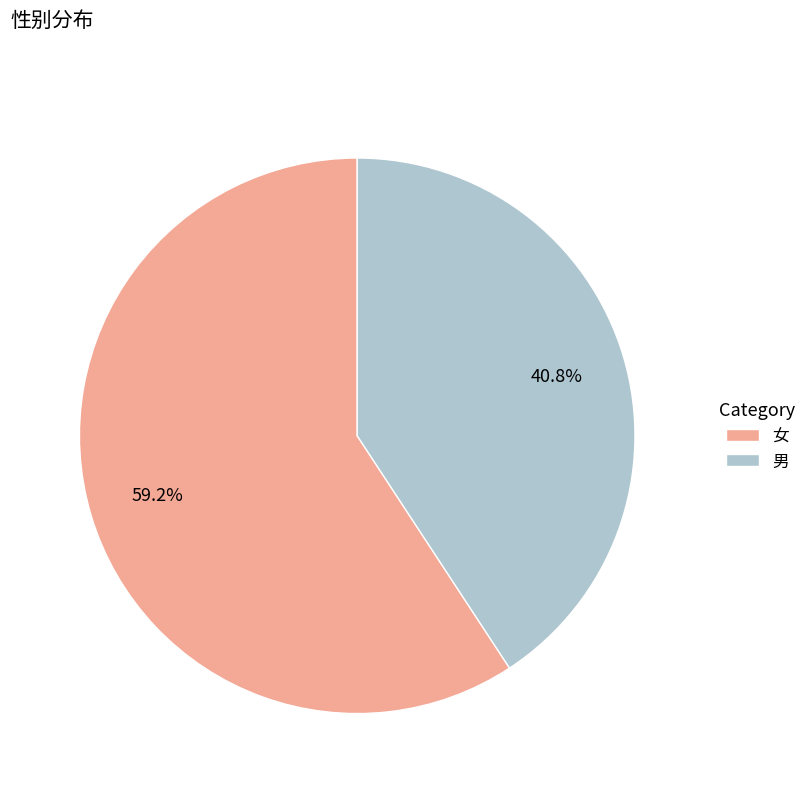

Between 男 and 女, which is larger?

女